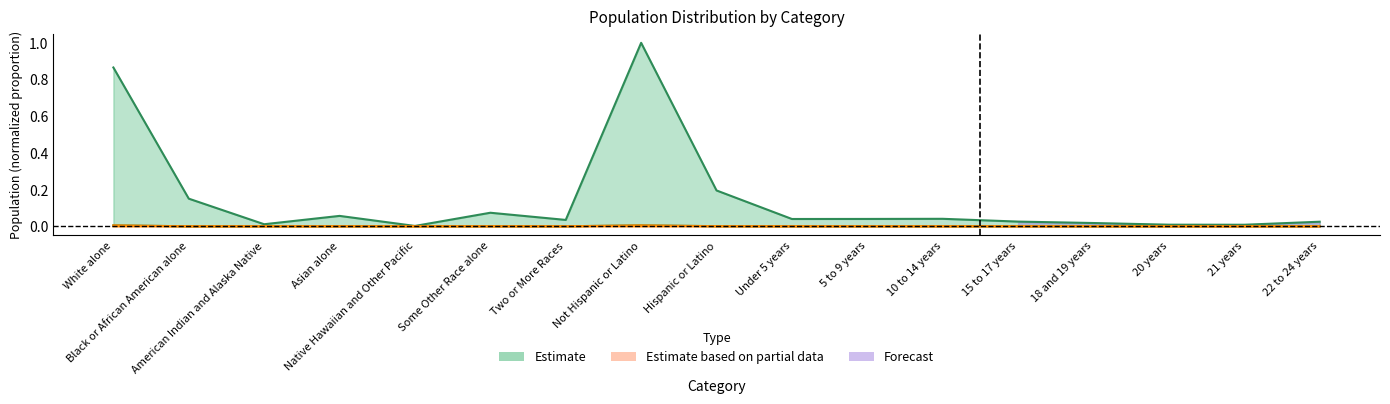

At how many categories does at least one series exceed 0?

17